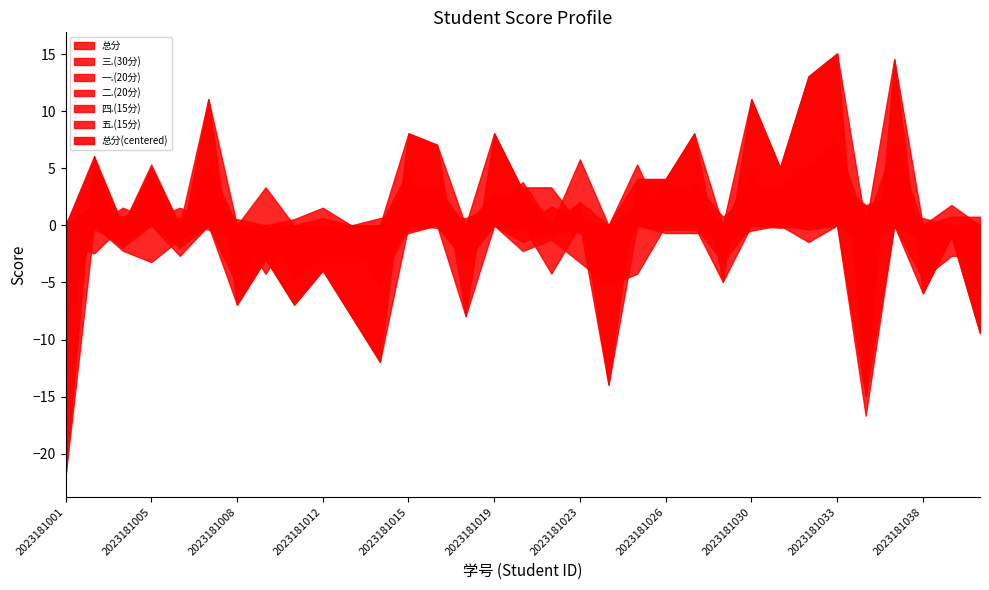

Read the 一.(20分) value at 2023181003.

12.0